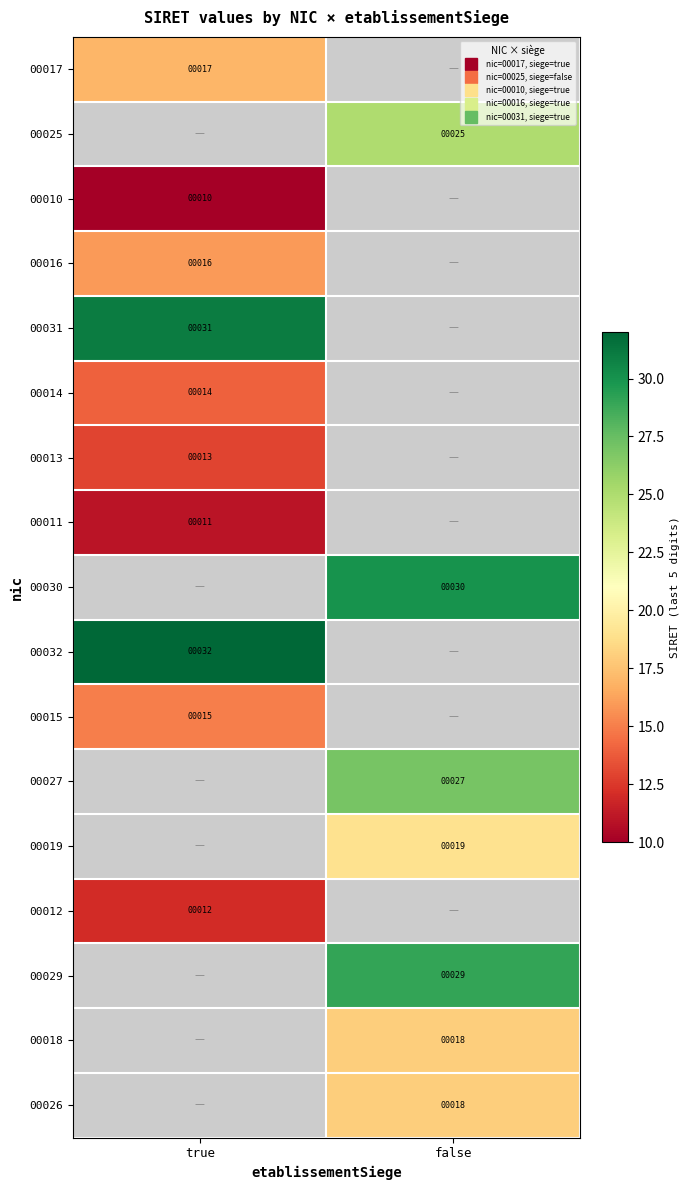

Rank the series by their maximum value, from highest to lowest.

00031, 00014, 00013, 00011, 00030, 00032, 00015, 00027, 00019, 00012, 00029, 00018, 00026, 00016, 00017, 00025, 00010